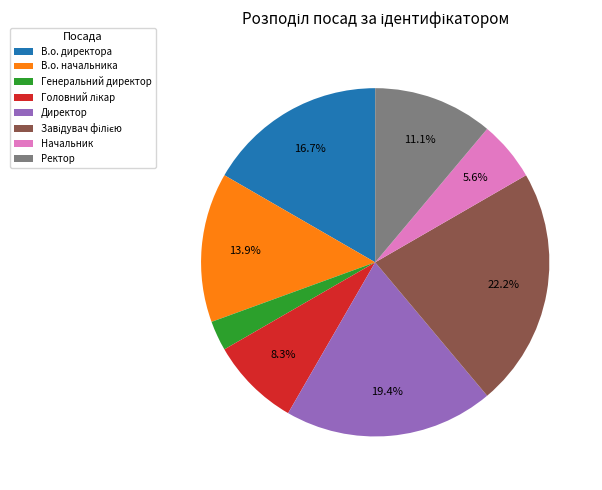

What percentage is the Ректор slice, to the nearest percent?

11%